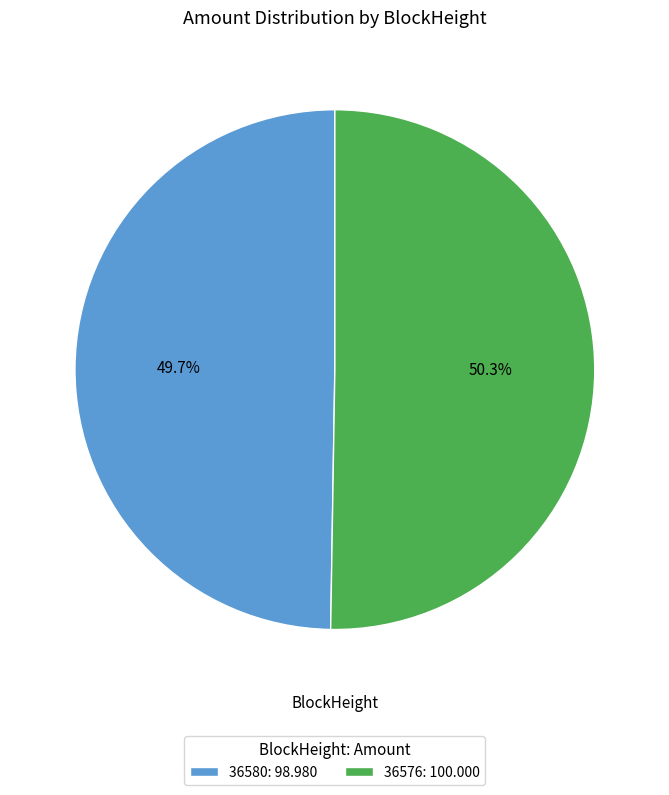

Which slice is the smallest?

36580